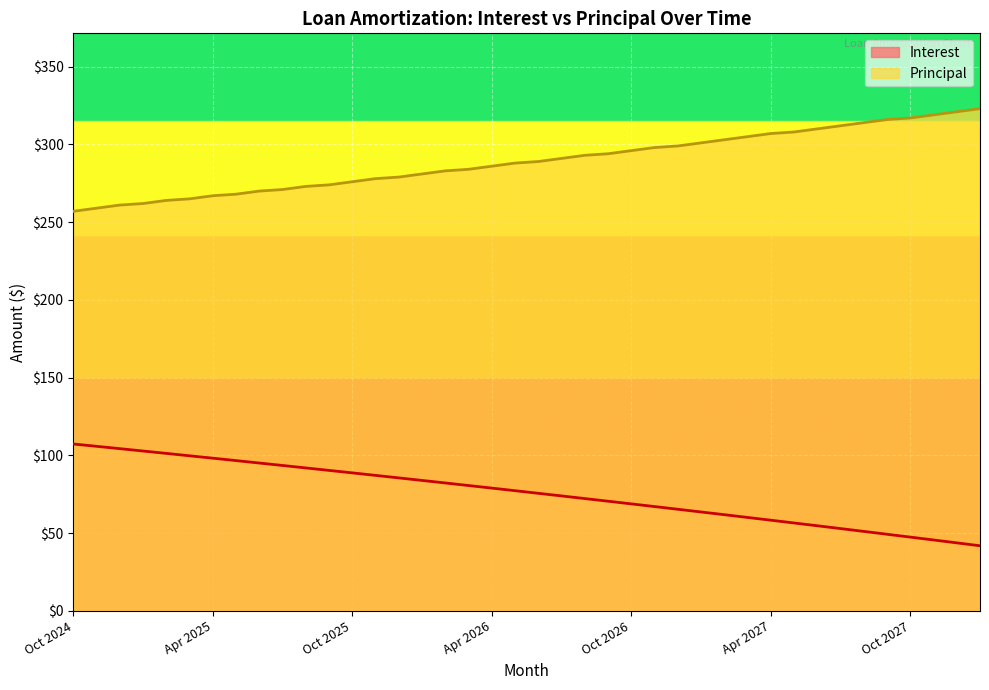

Is it true that Interest equals 60.1 at Mar 2027?

True